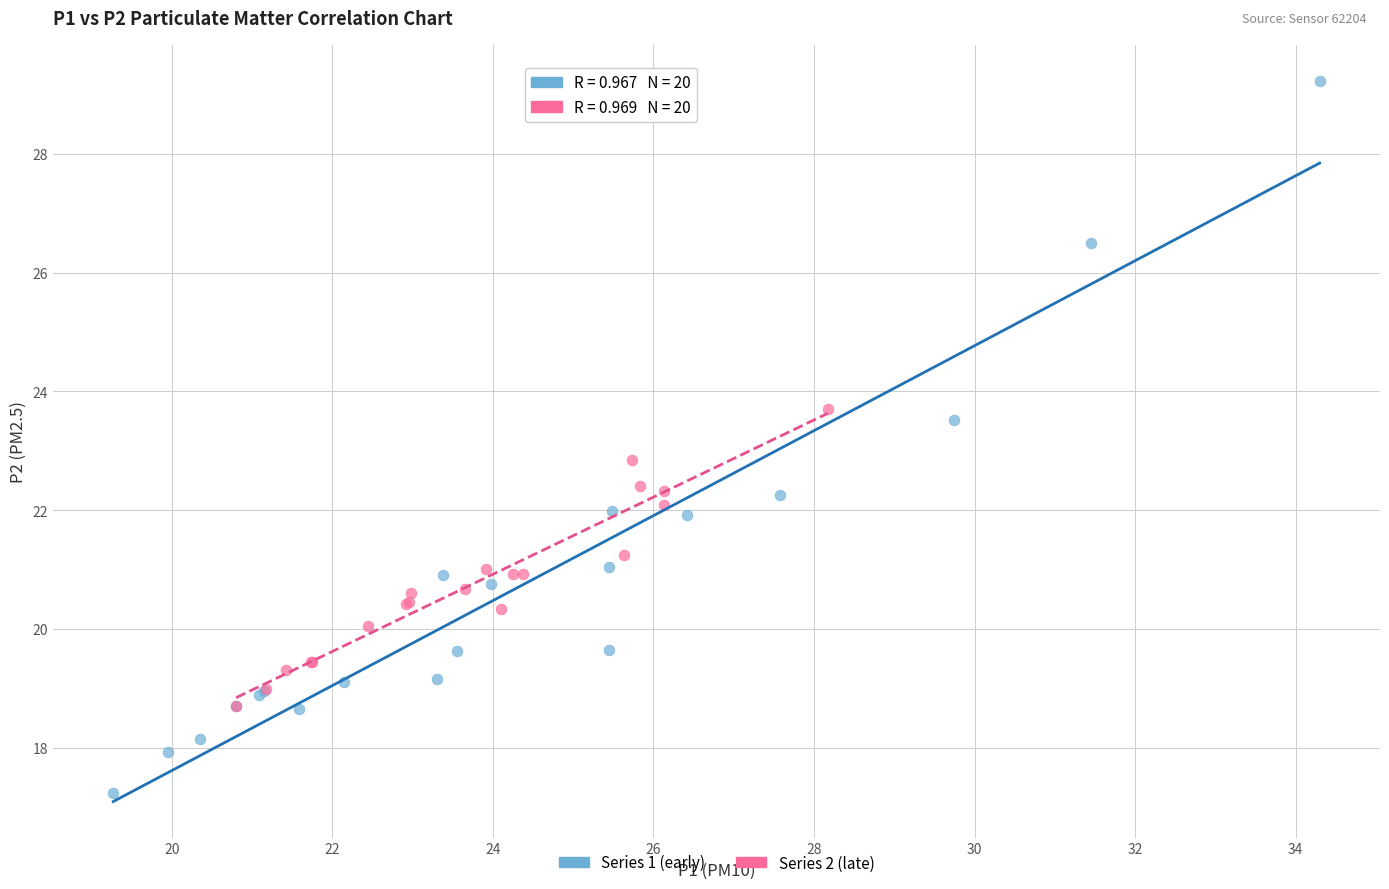

Which series contains the highest Y value?

Series 1 (early)